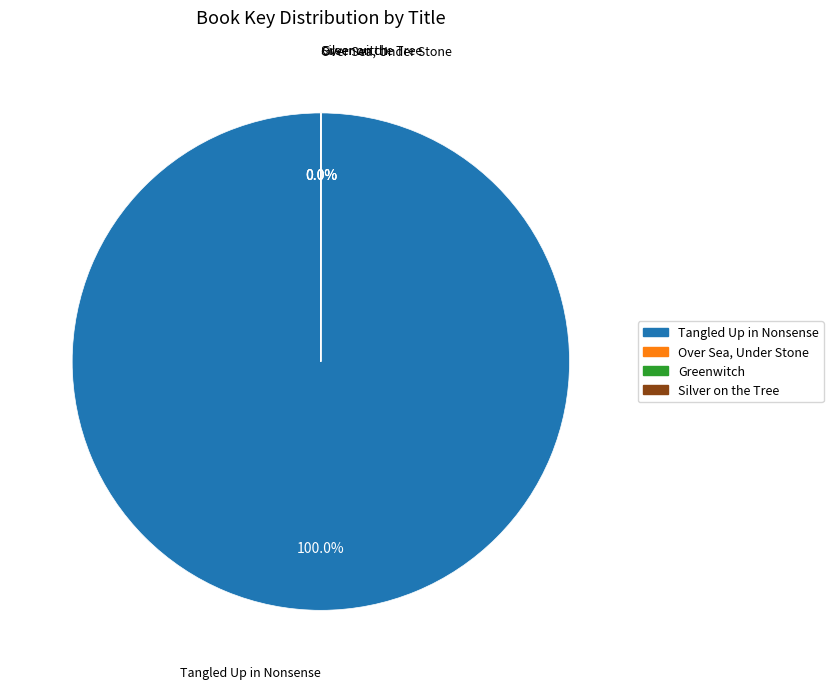

Count the number of slices in the pie.

4